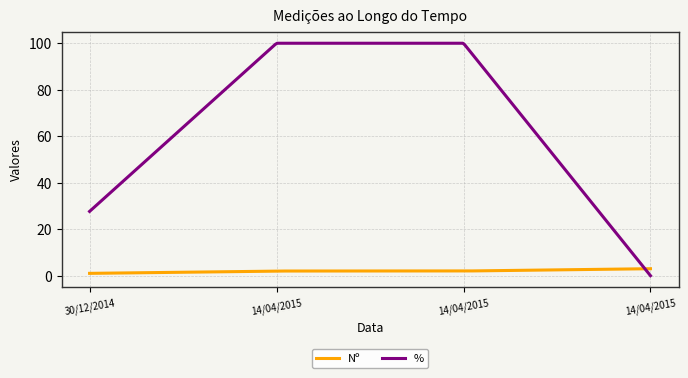

Which series has the largest total across all categories?

%